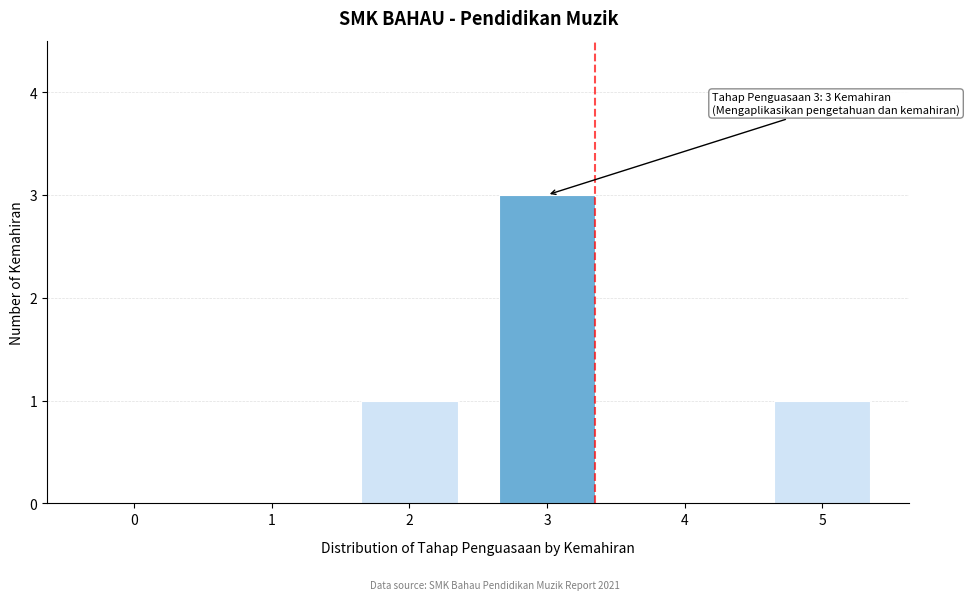

Reading left to right, transcribe all the data shown in this chart.

0=0	1=0	2=1	3=3	4=0	5=1